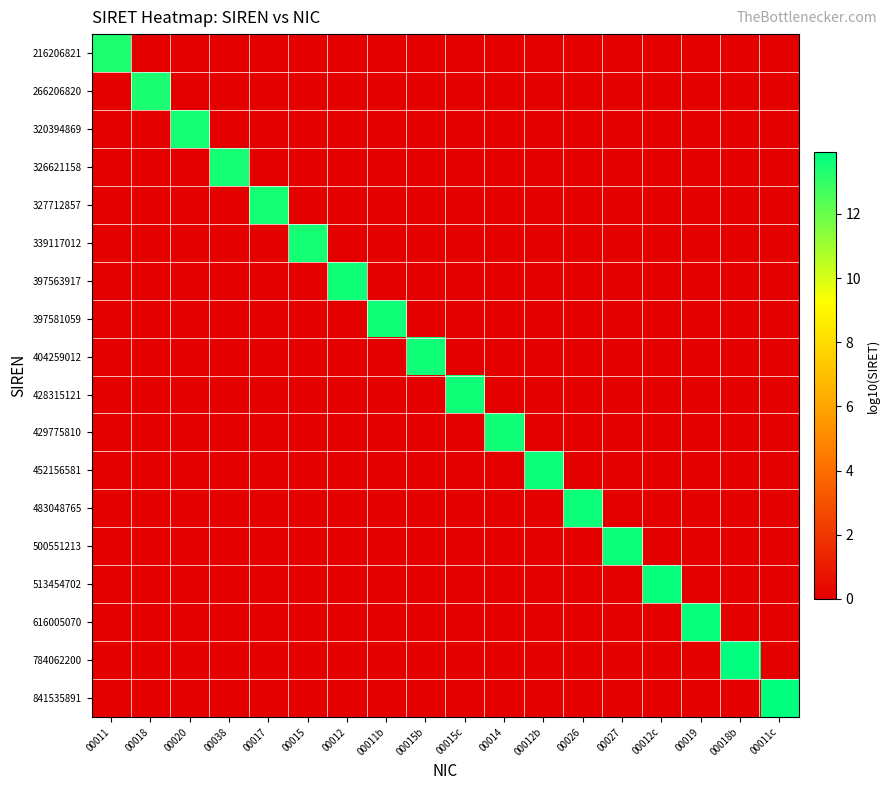

List the series in order of their peak value, highest first.

841535891, 784062200, 616005070, 513454702, 500551213, 483048765, 452156581, 429775810, 428315121, 404259012, 397581059, 397563917, 339117012, 327712857, 326621158, 320394869, 266206820, 216206821